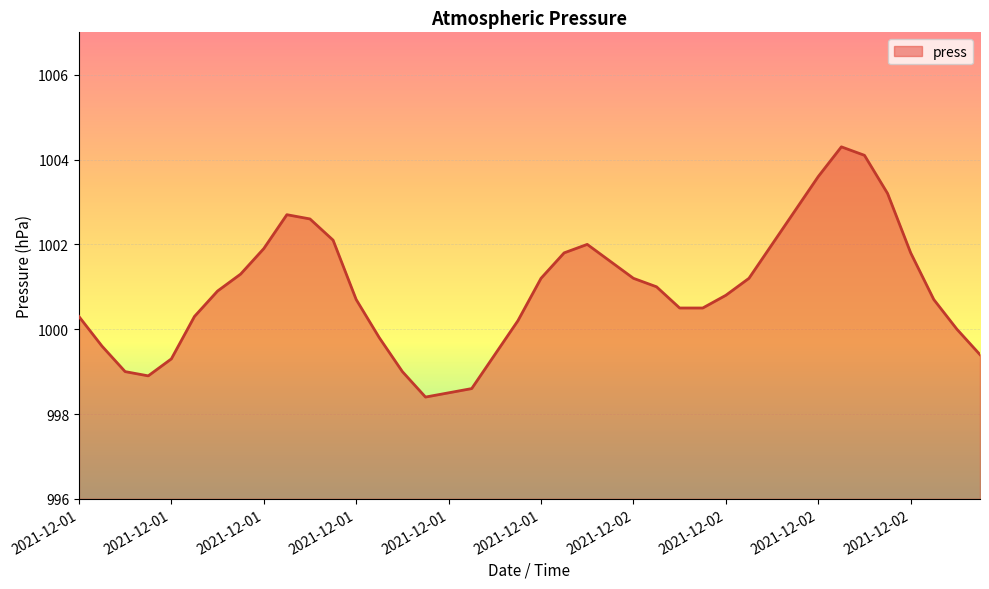

What is the minimum value shown in the chart?

998.4